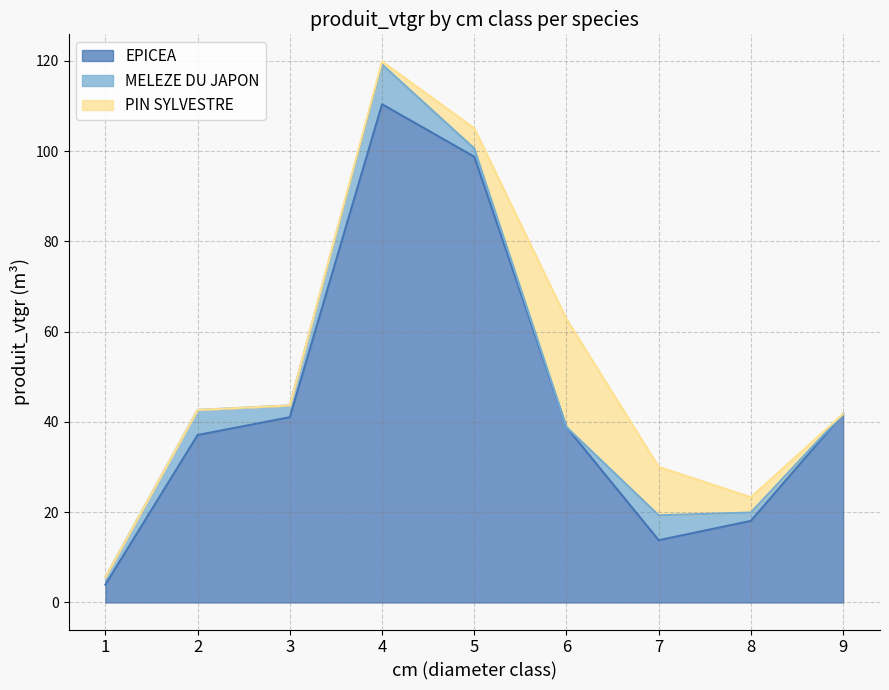

Reading left to right, list all the values displayed in this chart.

EPICEA: 3.9	37.1	41.0	110.4	98.8	38.8	13.8	18.1	41.8
MELEZE DU JAPON: 1.7	5.5	2.6	8.8	1.8	0.0	5.5	1.8	0.0
PIN SYLVESTRE: 0.0	0.0	0.0	0.7	4.5	24.0	10.7	3.4	0.0